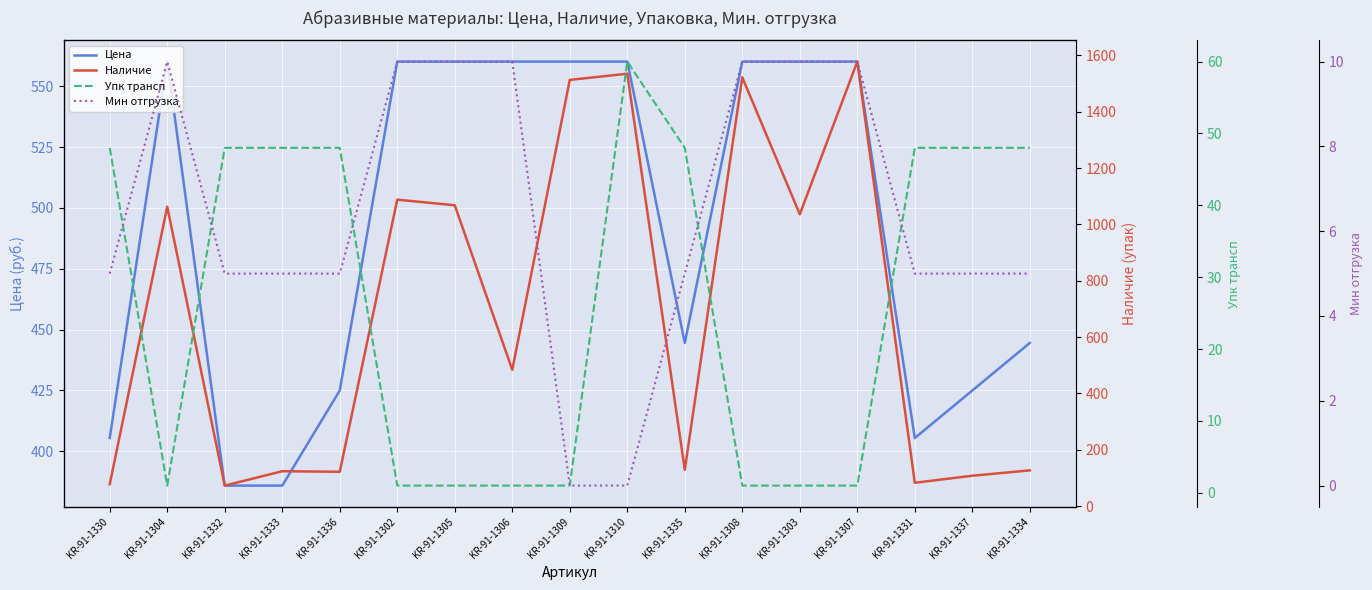

Which label corresponds to the smallest value in the chart?

KR-91-1309